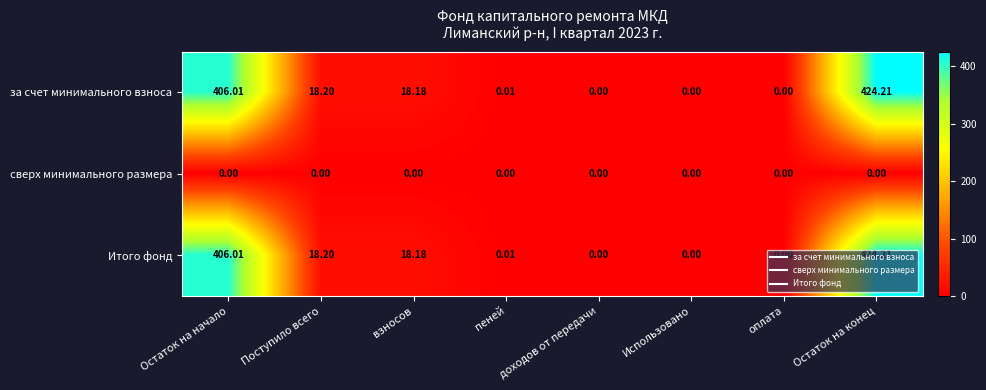

At which label does за счет минимального взноса reach its peak?

Остаток на конец